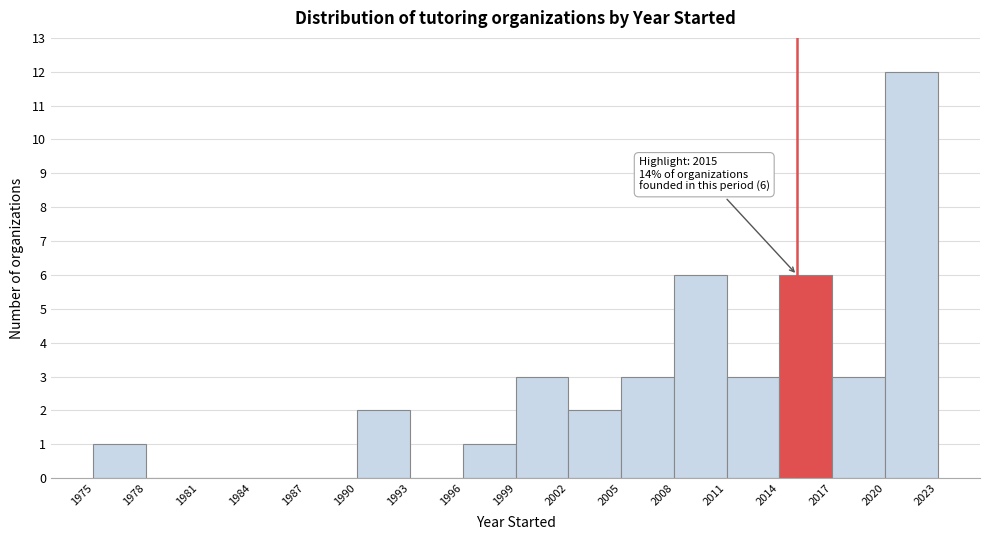

Which range on the x-axis has the tallest bar?

2020 to 2023